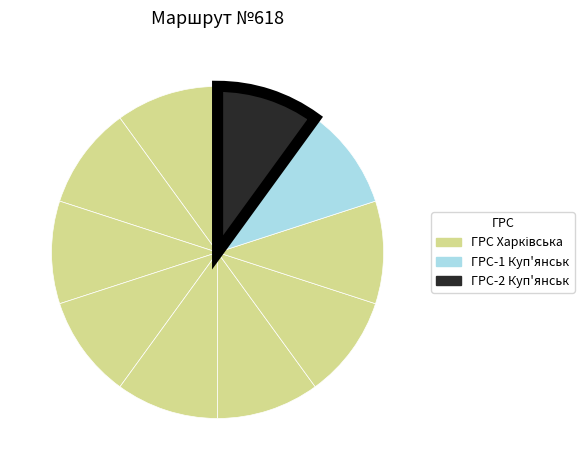

How many segments does this pie chart have?

10